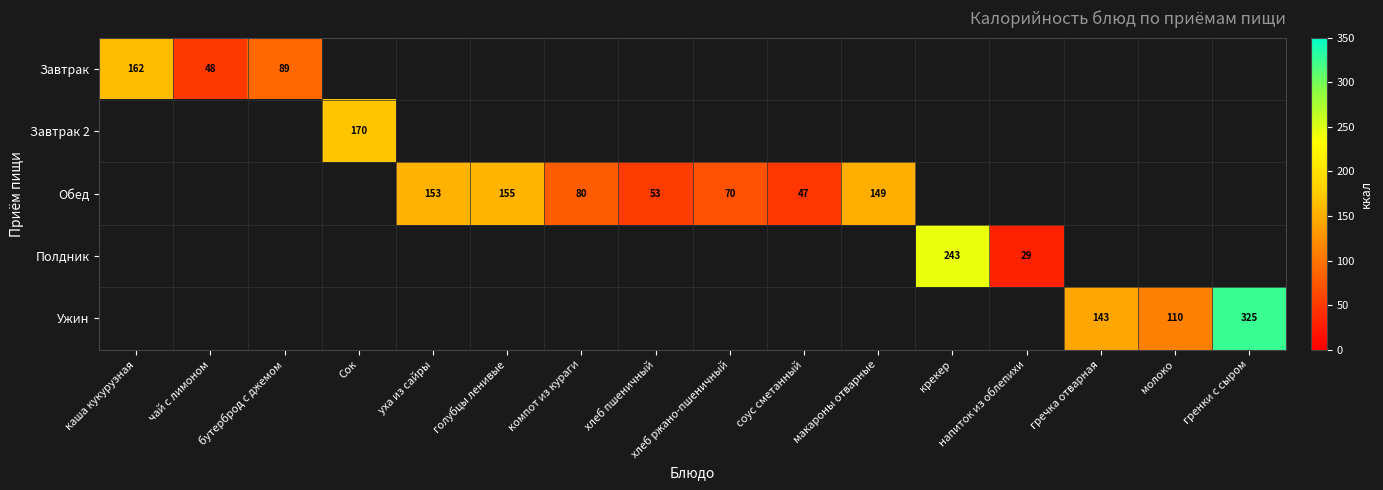

Is it true that Полдник equals 29.0 at напиток из облепихи?

True